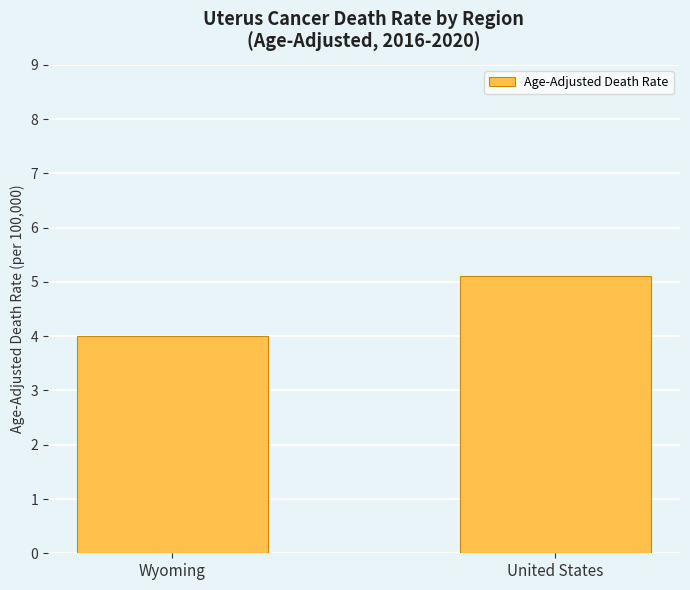

Approximately how many times larger is the value at Wyoming compared to United States?

0.8